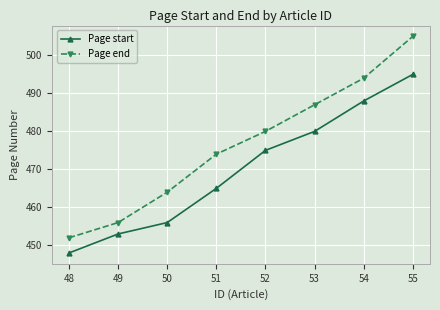

What is the difference between the Page end values at 52 and 49?

24